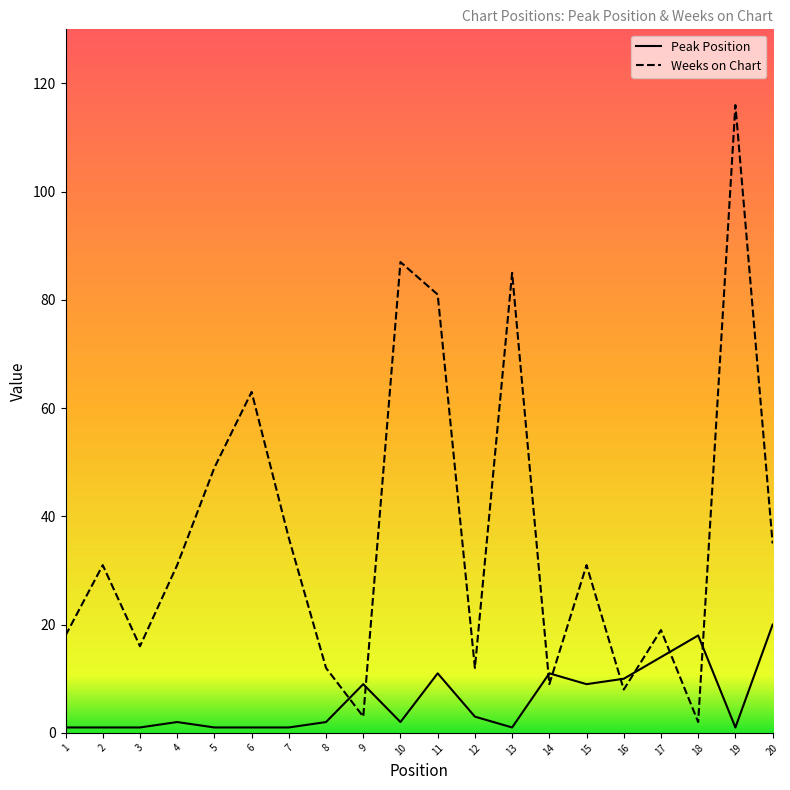

True or false: Peak Position has a value of 15 at 15.

False